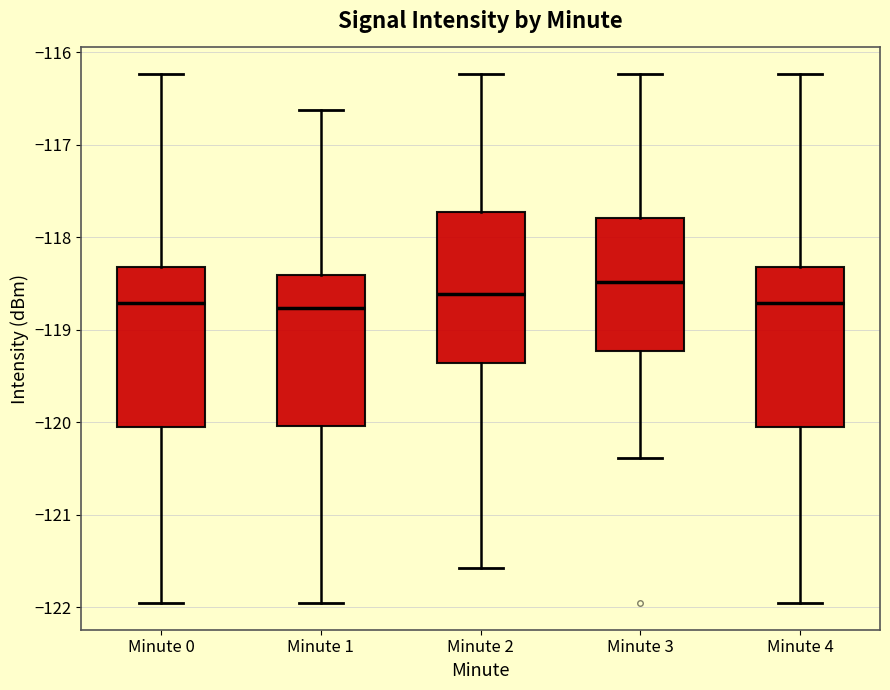

Reading left to right, transcribe this box plot: for each box, give where its median line is, the range the box spans, and where its two whiskers end, as read against the y-axis. The values are not printed on the chart, so give them approximately, as read against the axis.

Minute 0: median -118.7, box -120.1 to -118.3, whiskers -122.0 to -116.2
Minute 1: median -118.8, box -120.0 to -118.4, whiskers -122.0 to -116.6
Minute 2: median -118.6, box -119.4 to -117.7, whiskers -121.6 to -116.2
Minute 3: median -118.5, box -119.2 to -117.8, whiskers -120.4 to -116.2
Minute 4: median -118.7, box -120.1 to -118.3, whiskers -122.0 to -116.2